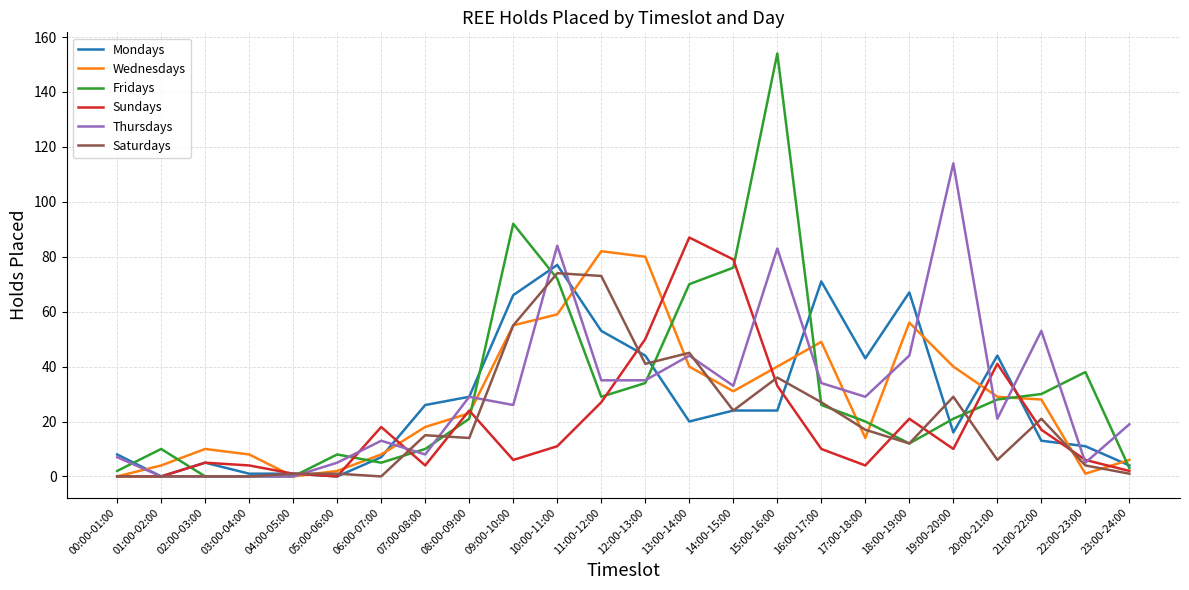

Is it true that Mondays equals 76 at 17:00-18:00?

False